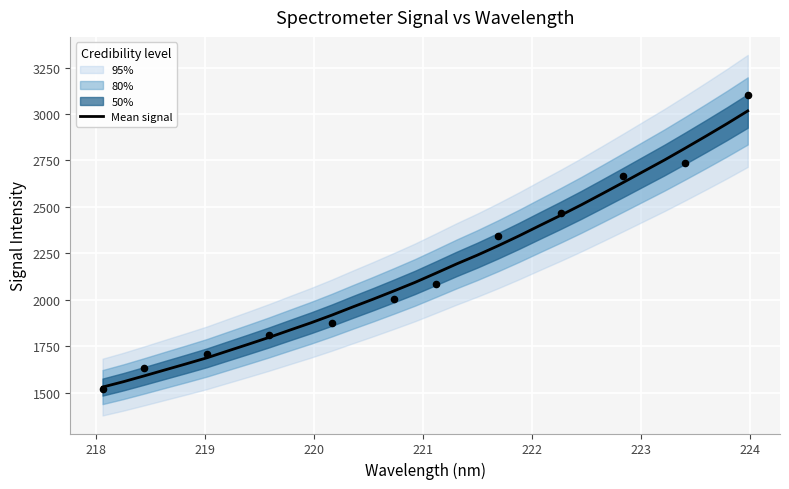

What is the highest value of the Mean signal series?

3016.9